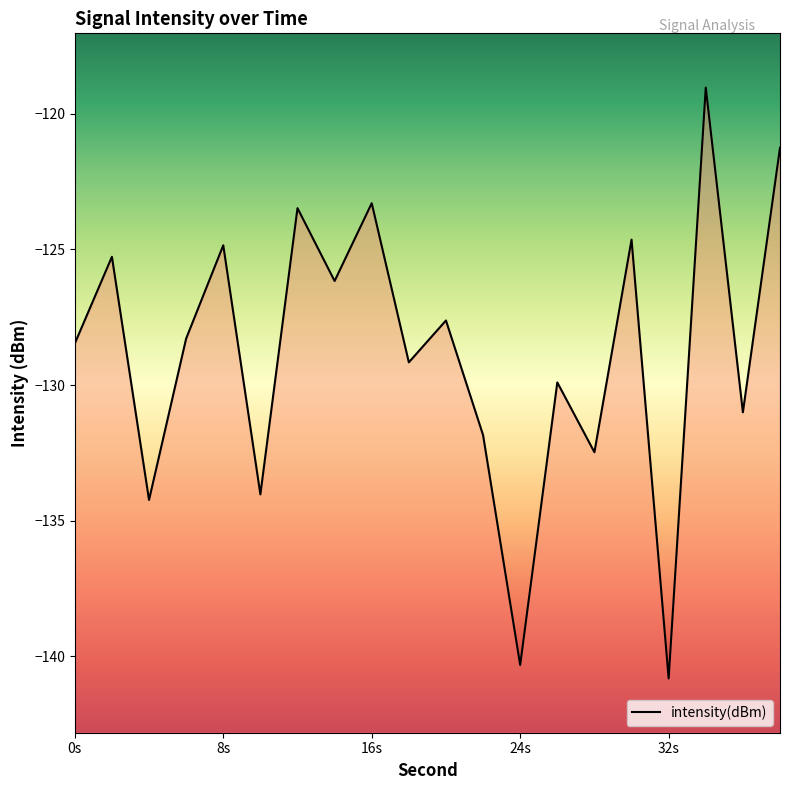

Does the chart display data point markers on the line(s)?

No